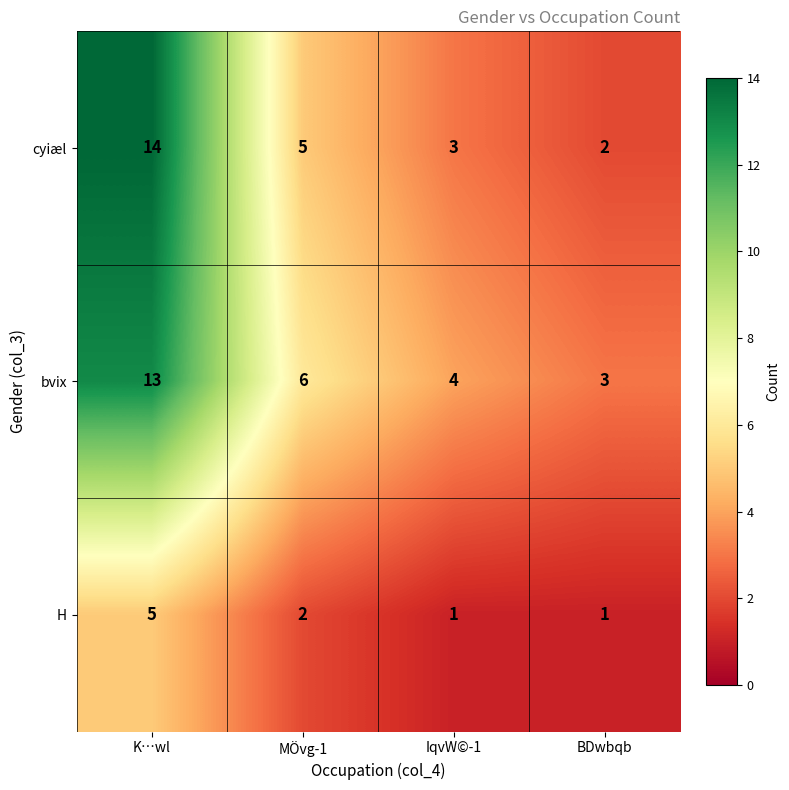

True or false: bvix has a value of 2 at BDwbqb.

False